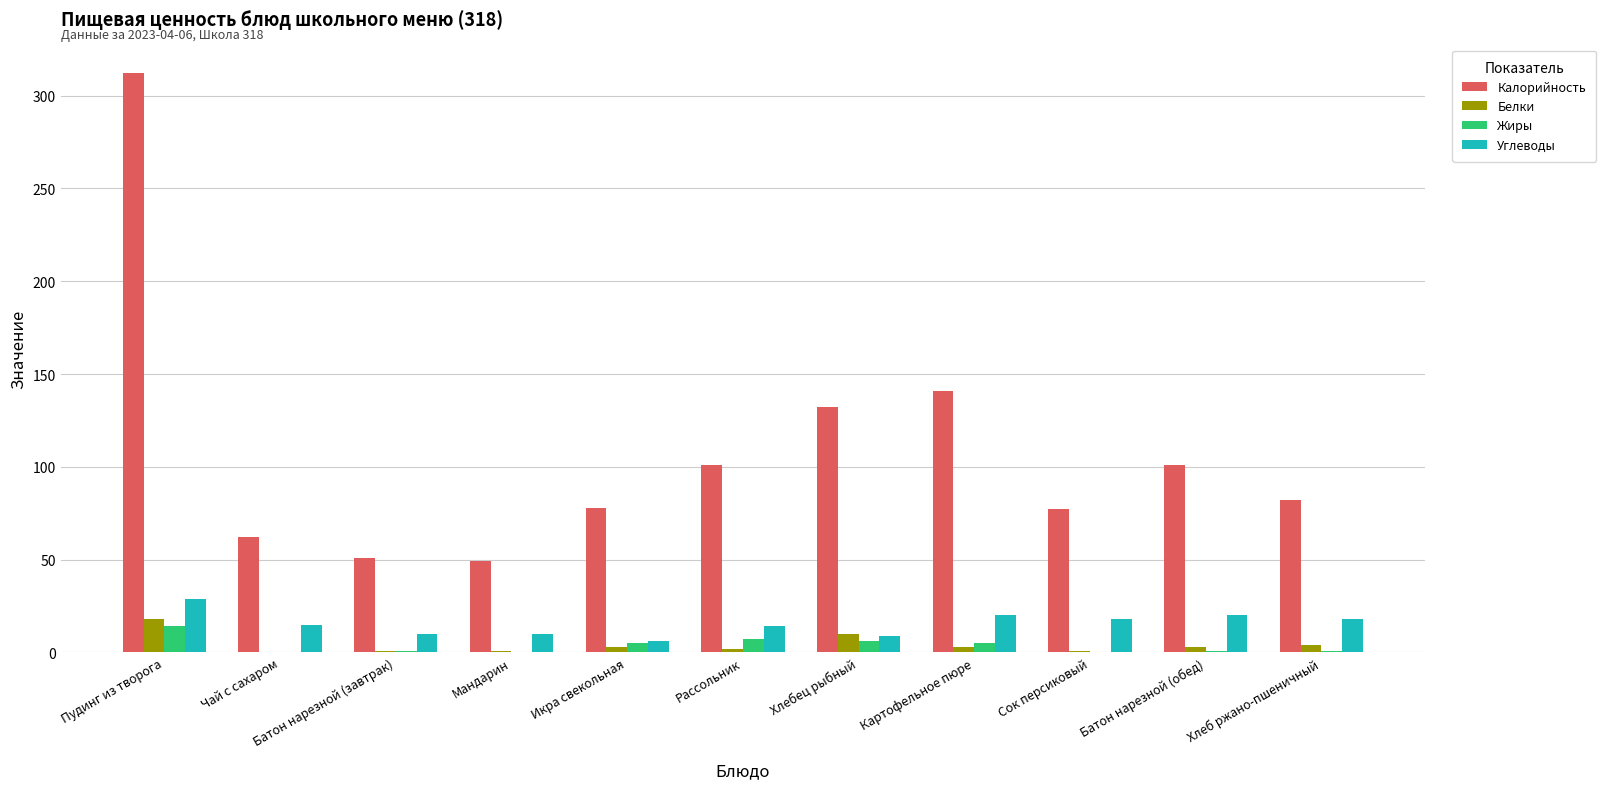

At which category is the sum across all series the highest?

Пудинг из творога